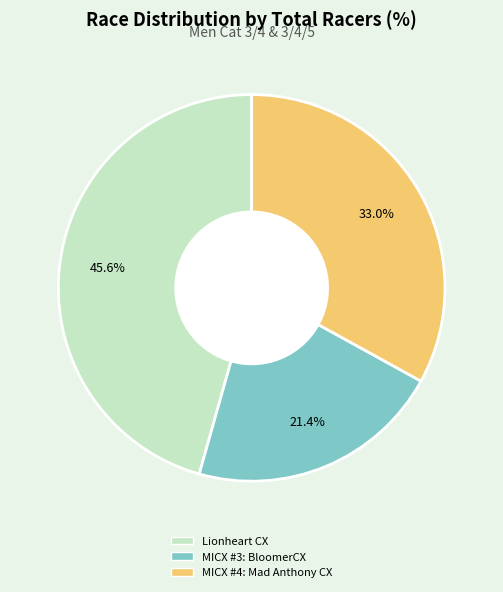

To the nearest percent, what is the difference between the largest and smallest slice percentages?

24%